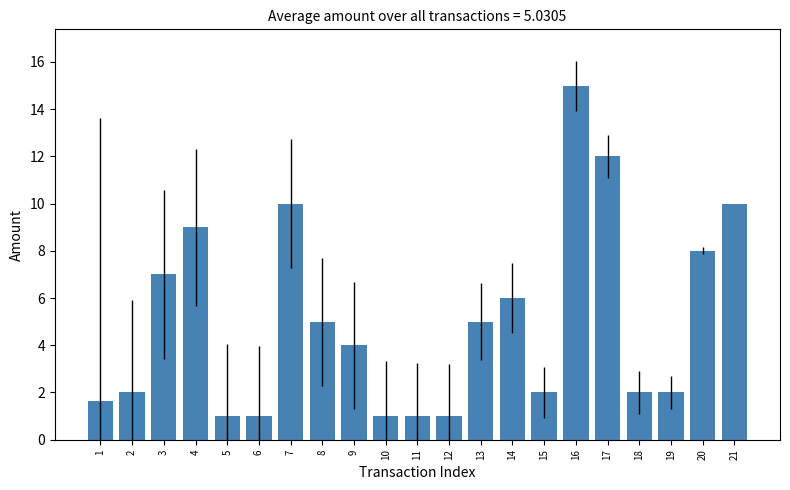

Between 20 and 3, which is larger?

20